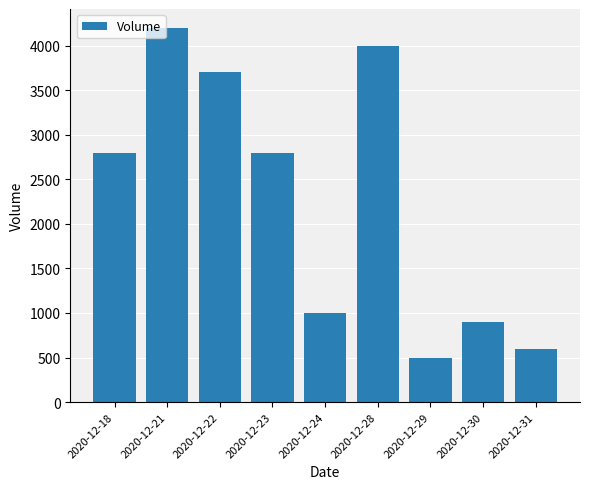

The chart shows a value of 699 at 2020-12-29. True or false?

False